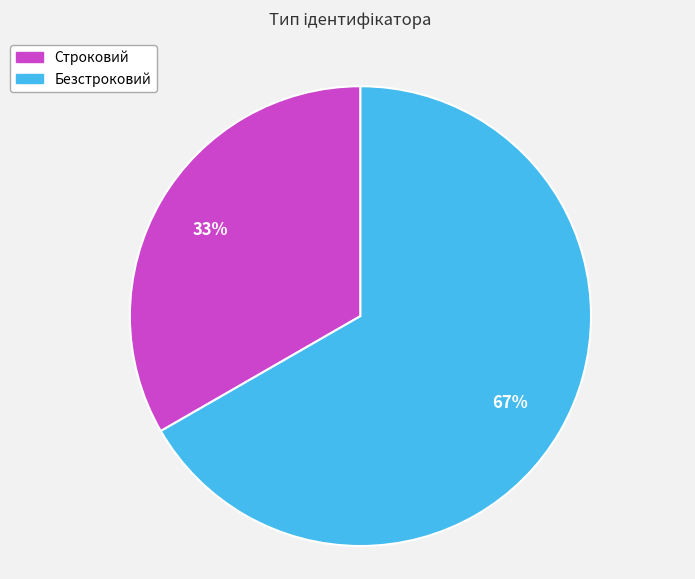

What is the majority slice?

Безстроковий